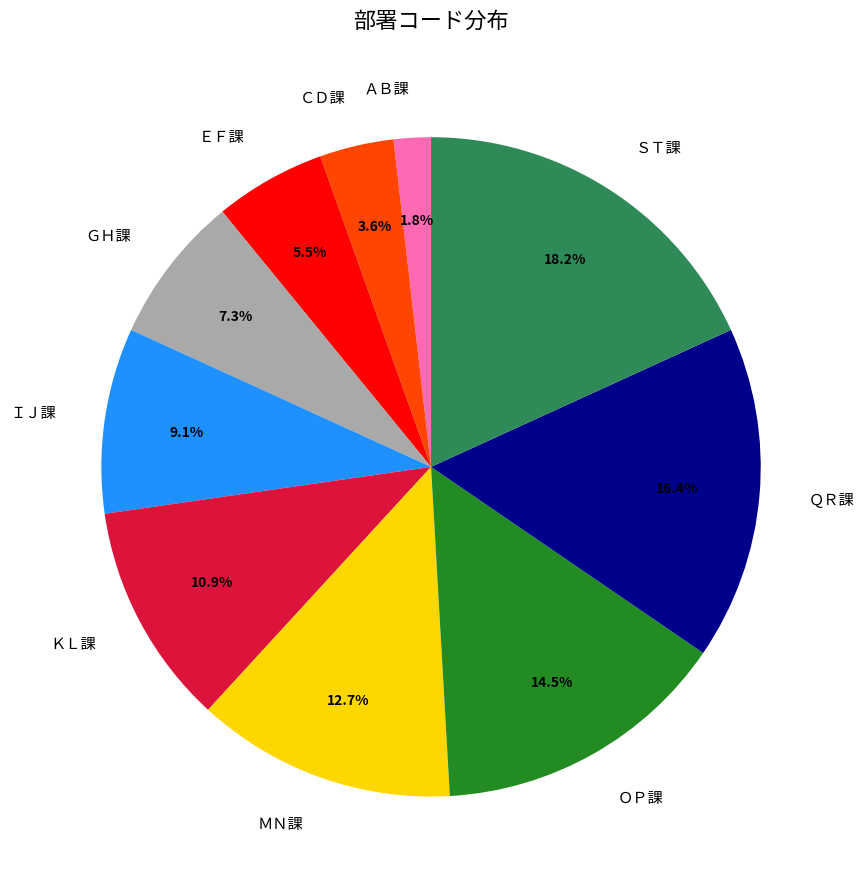

Which category has the smallest portion of the pie?

ＡＢ課